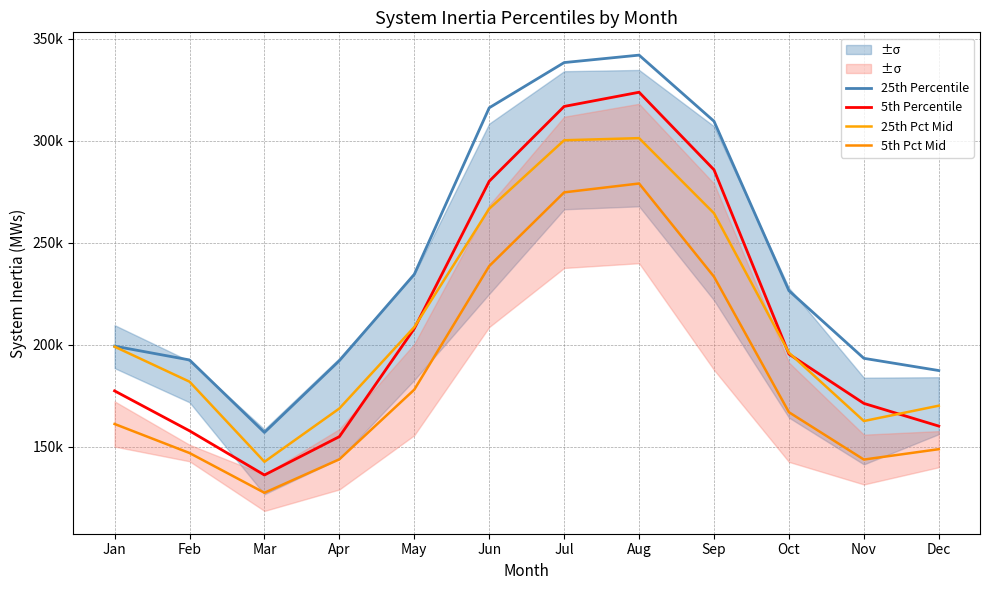

Reading left to right, transcribe all the data shown in this chart.

25th Percentile: 199352.0	192588.0	157029.0	192236.0	234582.0	316239.0	338413.0	342066.0	309641.0	226547.0	193386.0	187389.0
5th Percentile: 177421.0	157837.0	136164.0	154981.0	207974.0	280221.0	316901.0	323864.0	285835.0	195492.0	171275.0	160154.0
25th Pct Mid: 199110.0	181937.0	142654.5	168793.5	208707.5	266730.5	300320.5	301357.0	264514.5	196128.5	162634.0	170162.5
5th Pct Mid: 161188.5	146951.0	127457.5	143876.5	178036.0	238620.0	274772.0	279113.0	233401.0	166957.5	143741.5	148830.5